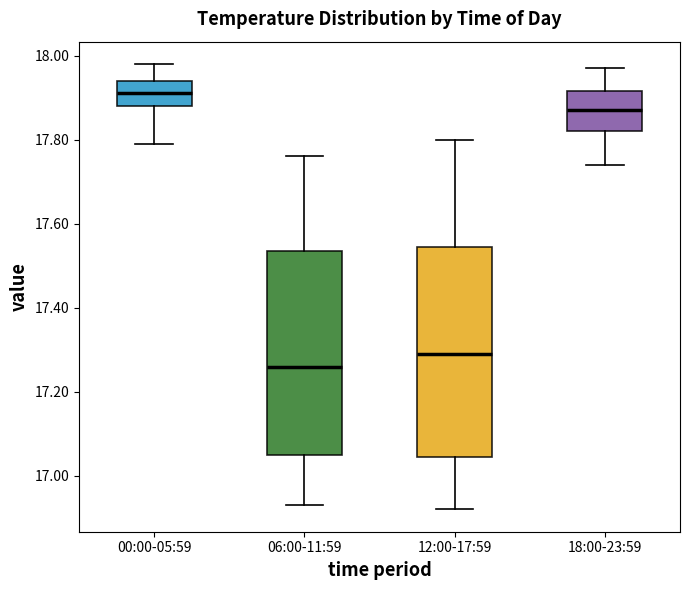

Where does the lower whisker of the box for 12:00-17:59 end on the y-axis? The values are not printed on the chart, so give them approximately, as read against the axis.

16.92